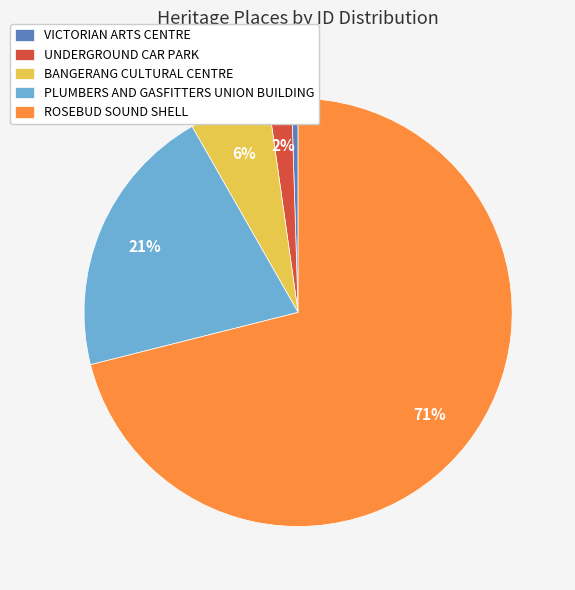

Which category has the smallest portion of the pie?

VICTORIAN ARTS CENTRE